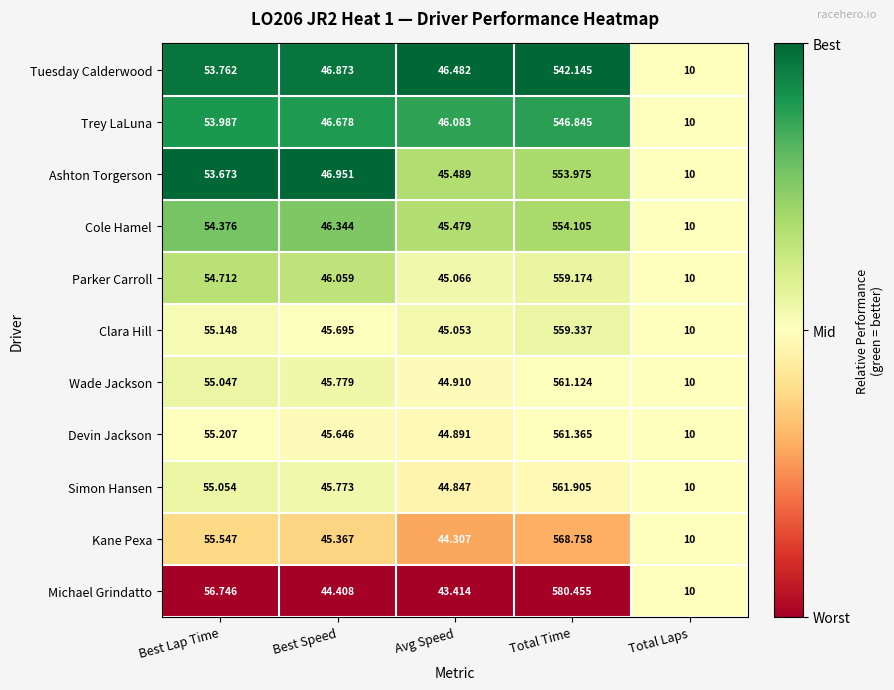

List the labels in order of Trey LaLuna value, largest first.

Total Time, Best Lap Time, Best Speed, Avg Speed, Total Laps